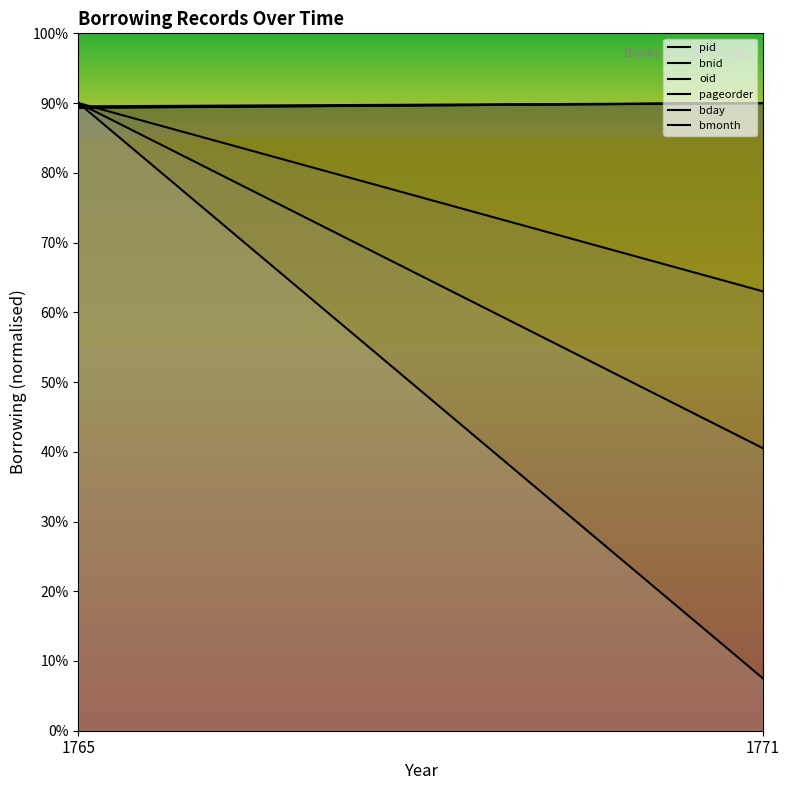

What is the minimum value shown in the chart?

7.5